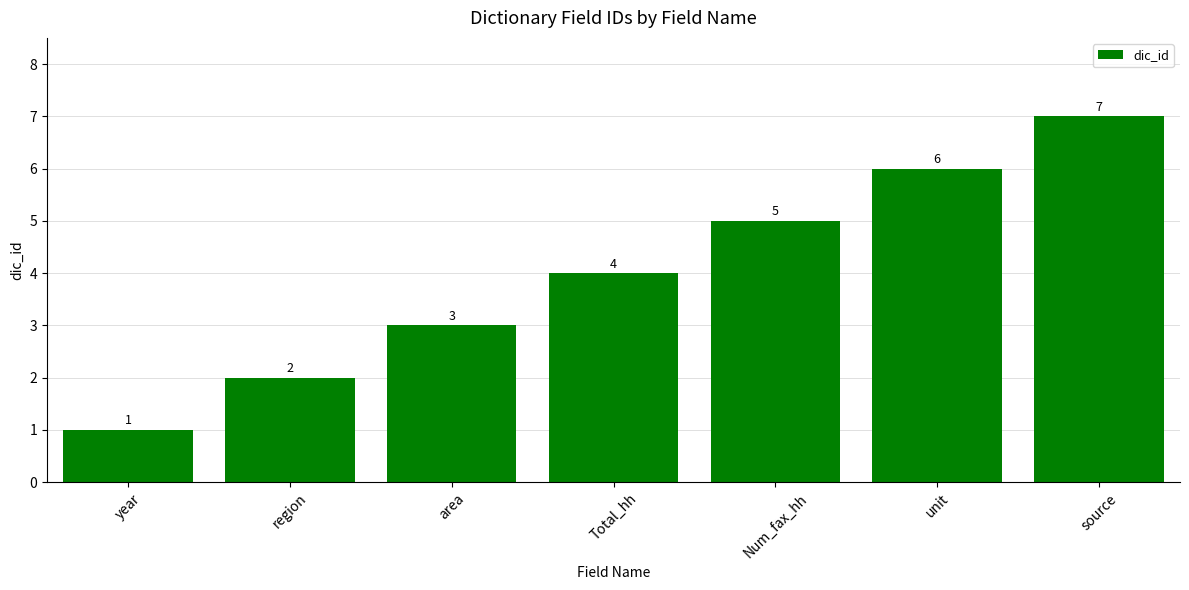

Read the value at year.

1